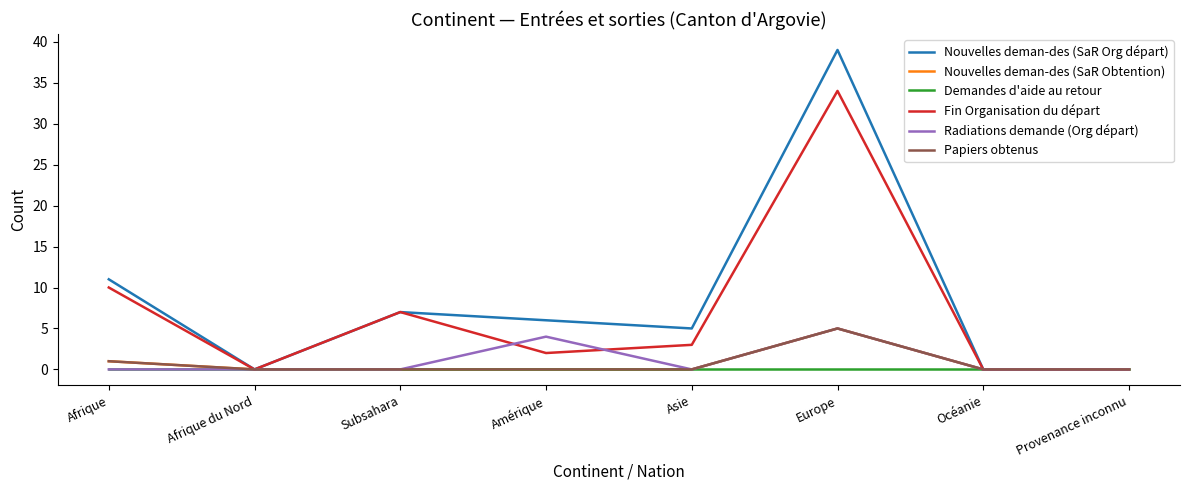

What value does the Fin Organisation du départ series have at Afrique, to the nearest 10?

10